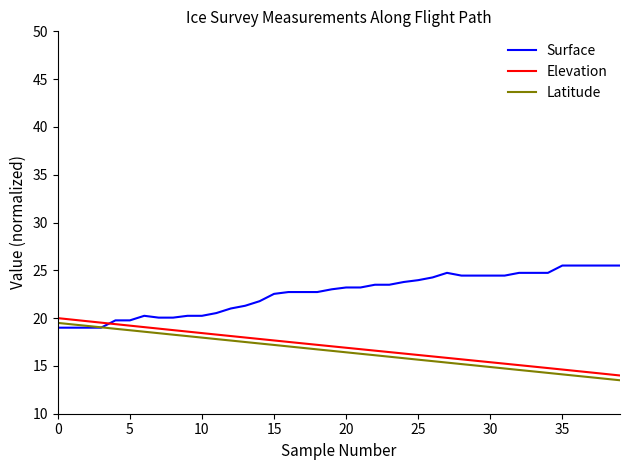

True or false: Elevation and Latitude cross at least once.

False